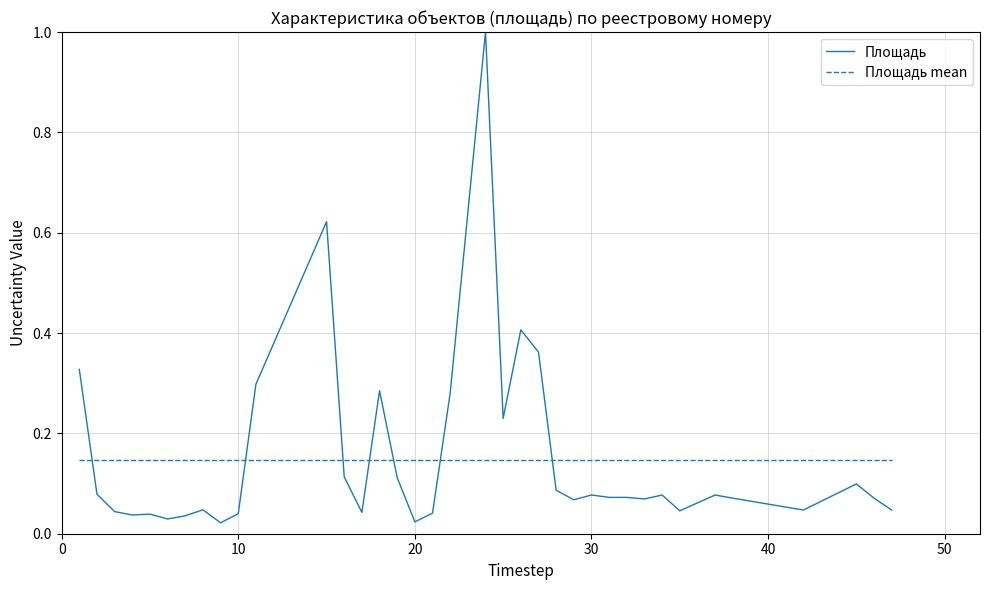

At how many categories does at least one series exceed 0?

38